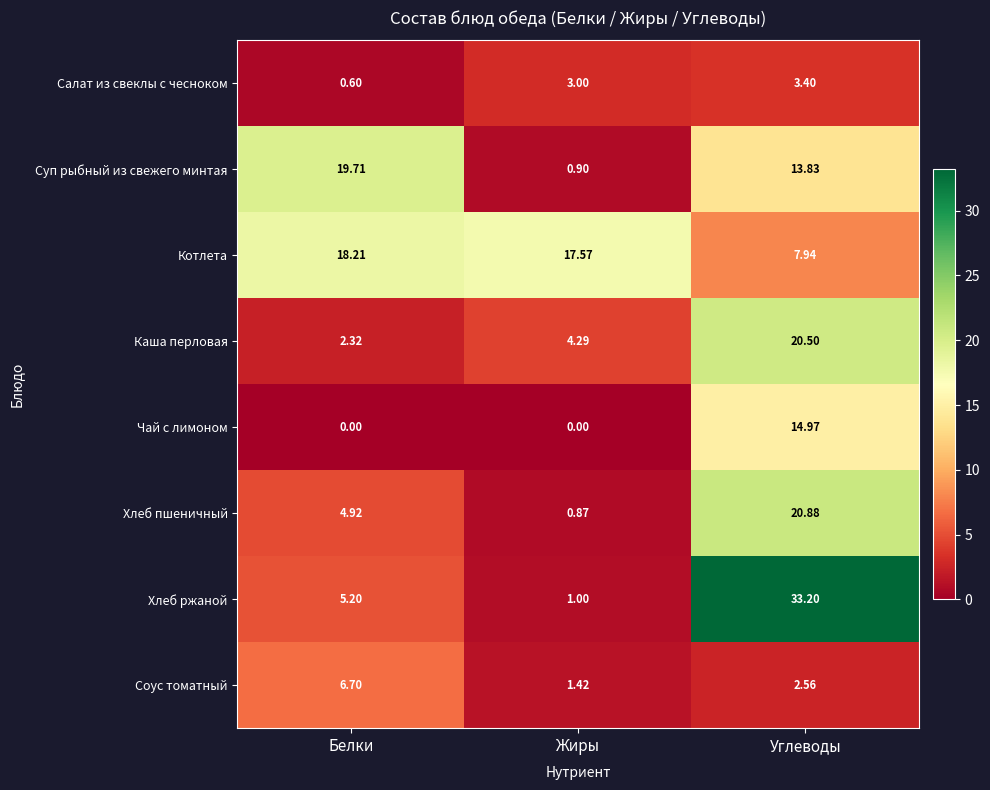

List the labels in order of Суп рыбный из свежего минтая value, smallest first.

Жиры, Углеводы, Белки